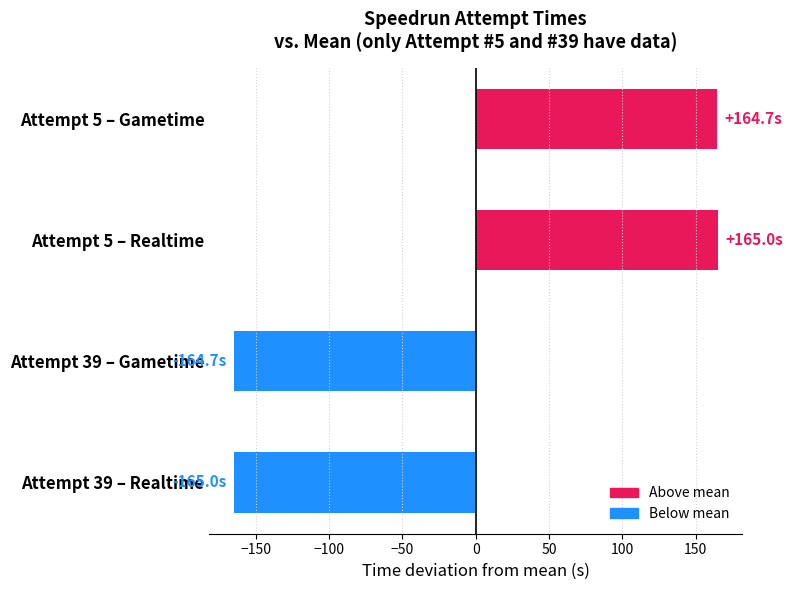

The value at Attempt 5 – Gametime is 48.8. True or false?

False